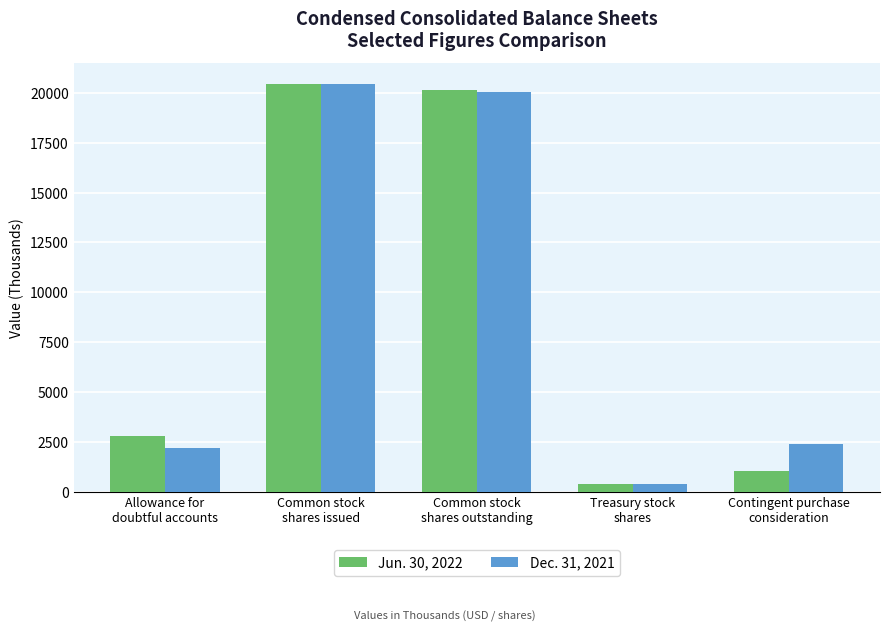

Reading right to left, transcribe all the data shown in this chart.

Jun. 30, 2022: Contingent purchase
consideration=1074	Treasury stock
shares=384	Common stock
shares outstanding=20141	Common stock
shares issued=20455	Allowance for
doubtful accounts=2819
Dec. 31, 2021: Contingent purchase
consideration=2424	Treasury stock
shares=384	Common stock
shares outstanding=20028	Common stock
shares issued=20412	Allowance for
doubtful accounts=2210